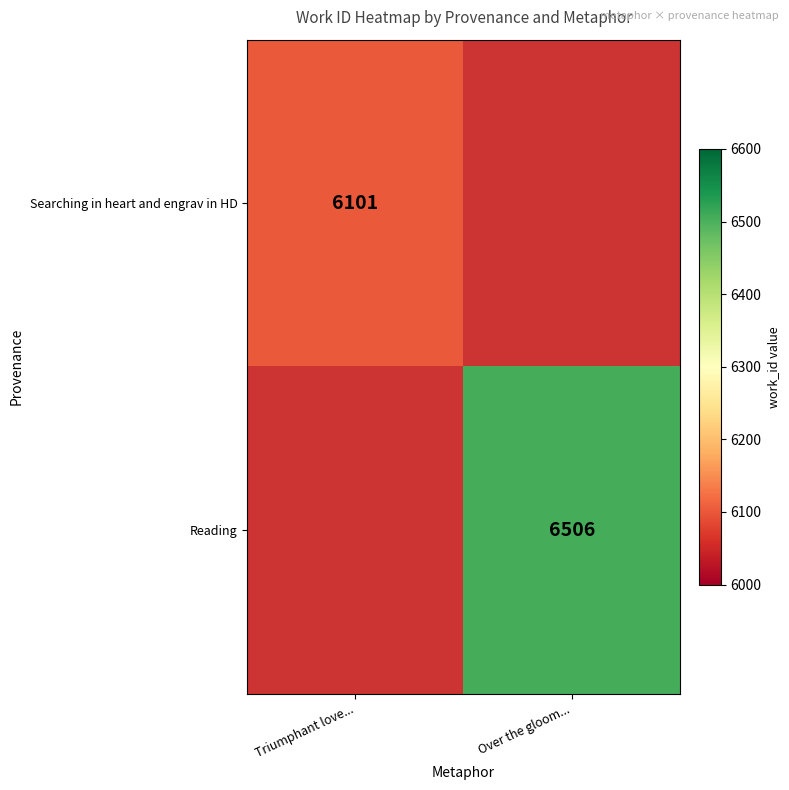

The Reading series shows 6506 at Over the gloom.... True or false?

True